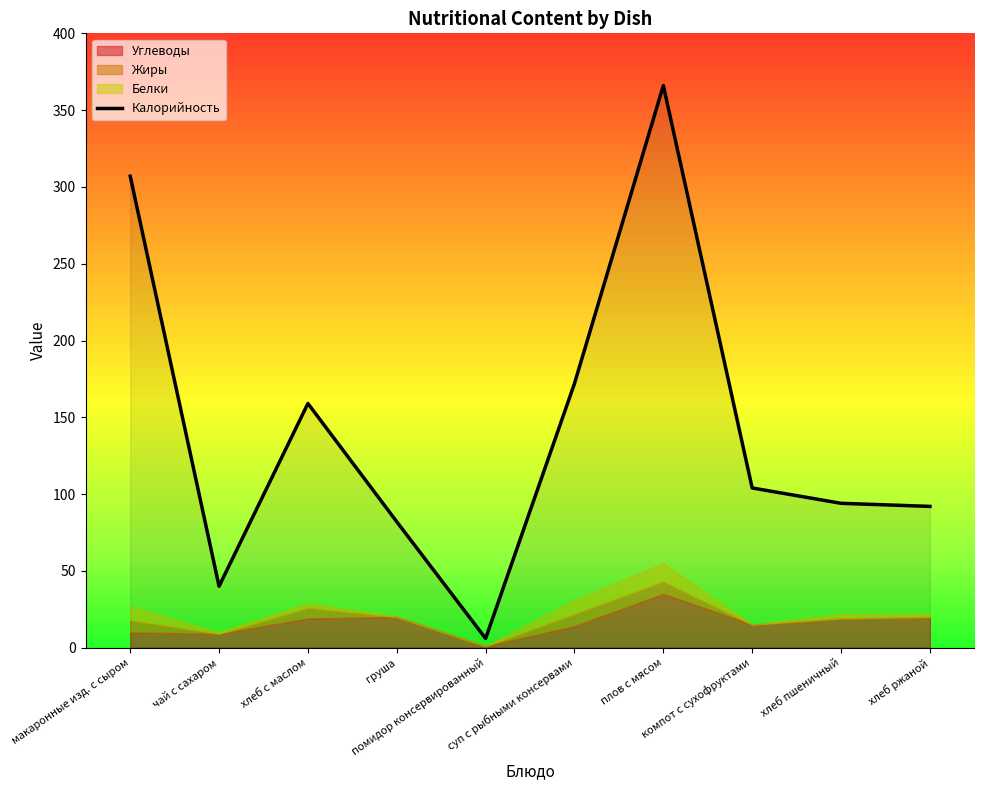

How many data points are less than 104?

5